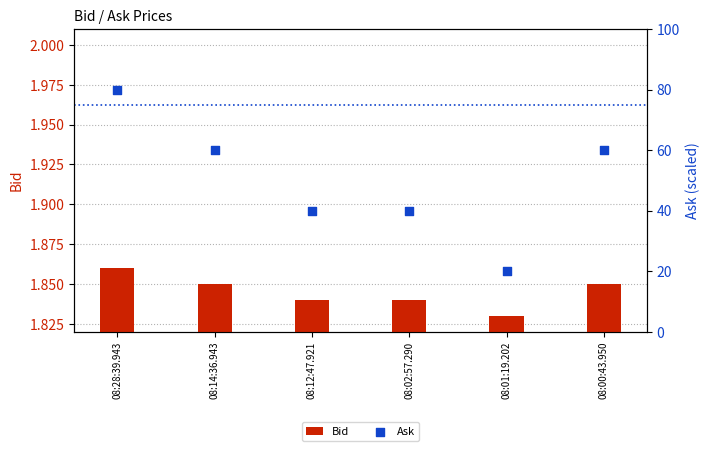

Which series has the largest Y range (max minus min)?

Ask